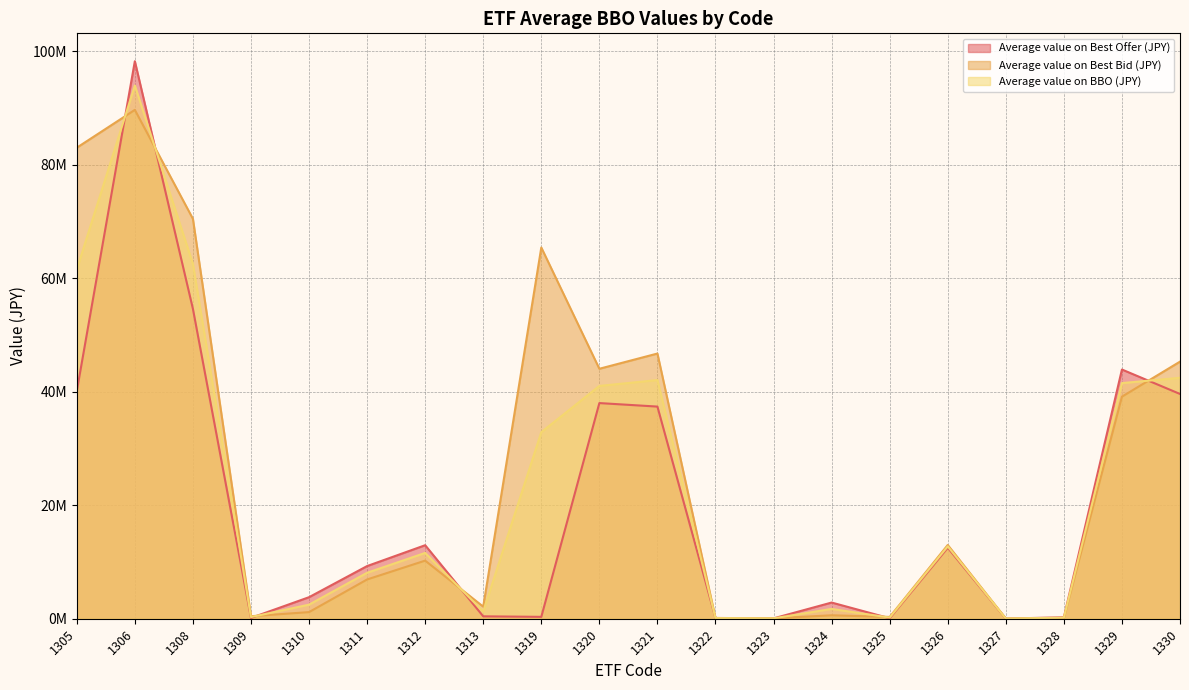

How many data points in Average value on Best Bid (JPY) are above 10240361?

10